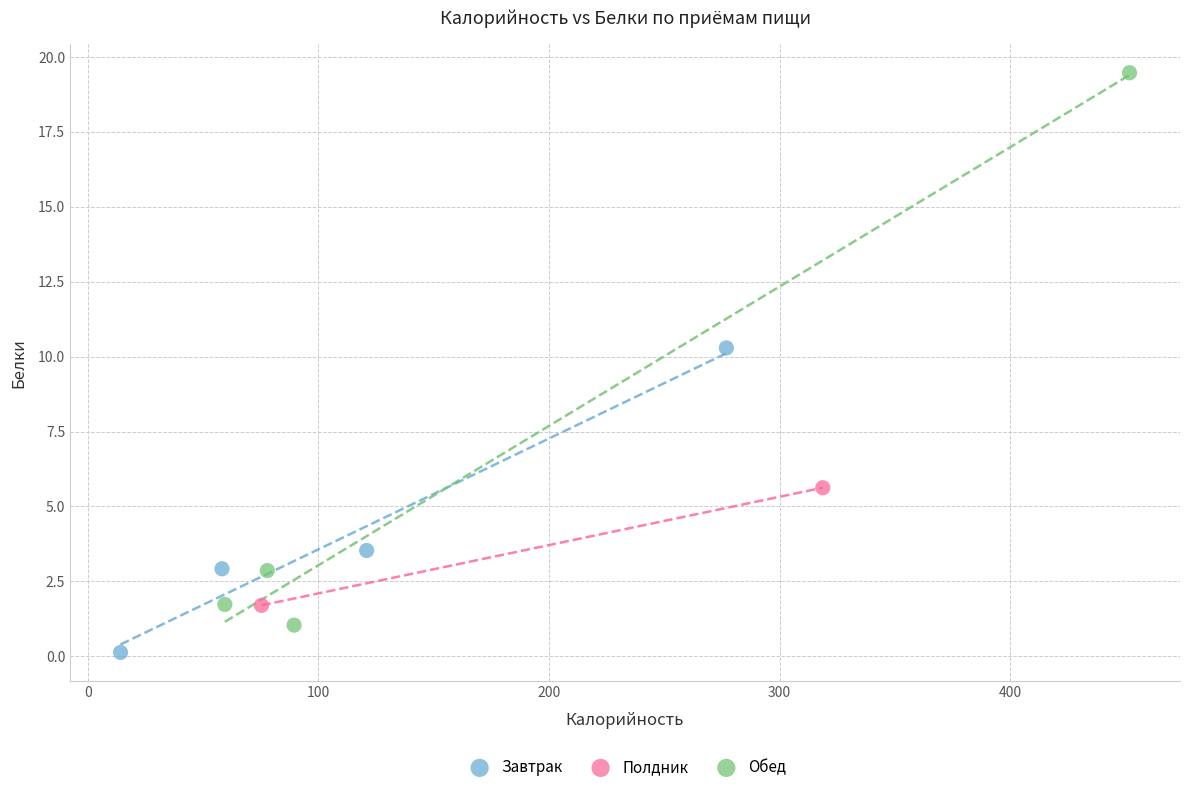

Which series reaches the maximum Y coordinate?

Обед